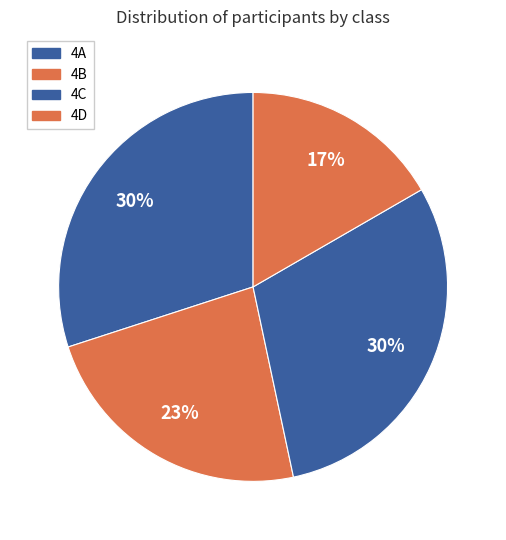

What percentage do 4B and 4A together represent?

53.3%